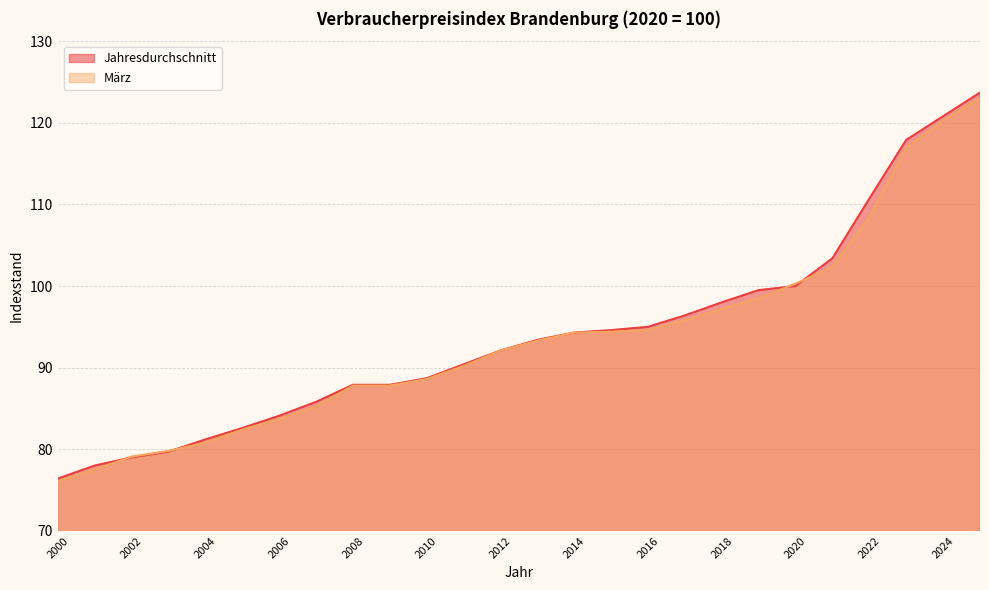

How many distinct data groups are displayed?

2